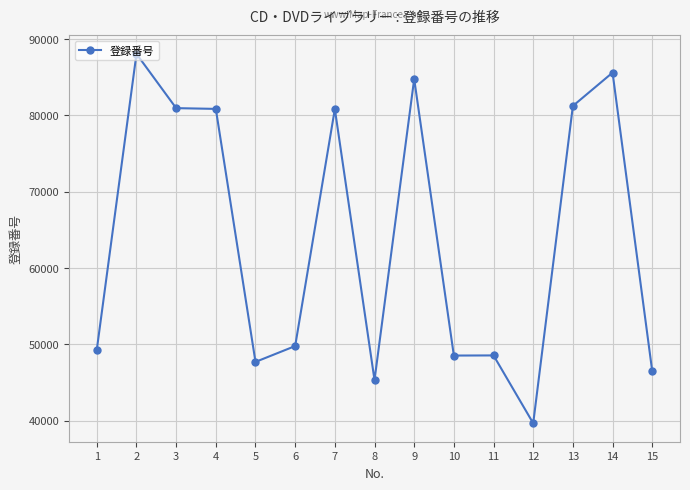

True or false: there are more than 0 points higher than both neighbors.

True